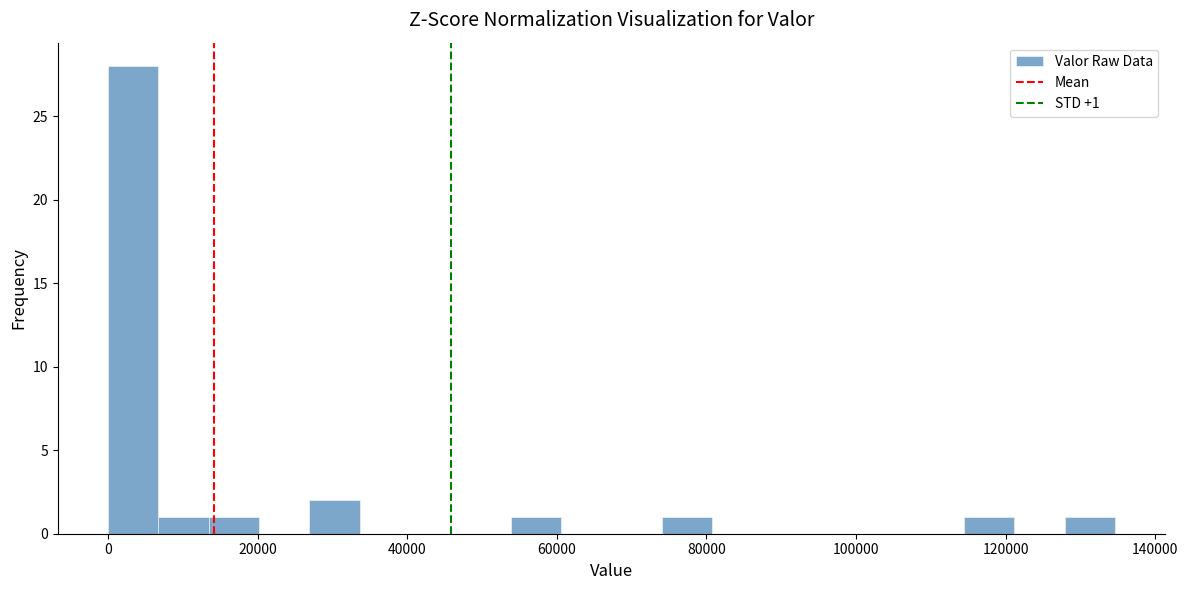

Around what value on the x-axis is the tallest bar? Give the approximate position of its centre, as read against the axis.

4000